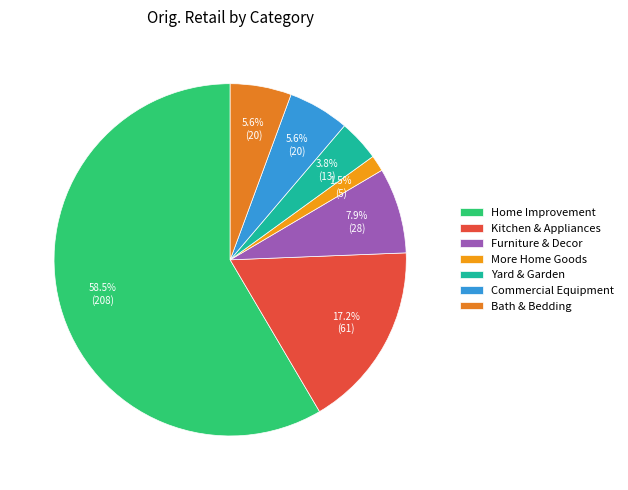

Is it true that Home Improvement is 45% of the pie?

False